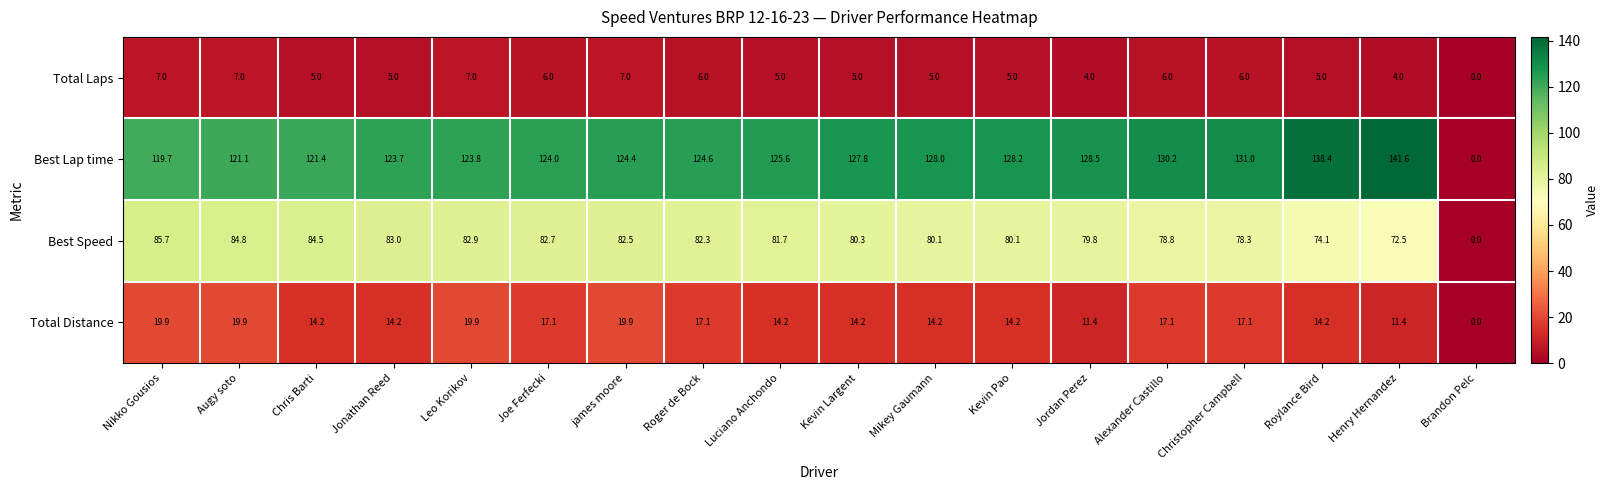

At Mikey Gaumann, list the series in order from smallest to largest.

Total Laps, Total Distance, Best Speed, Best Lap time